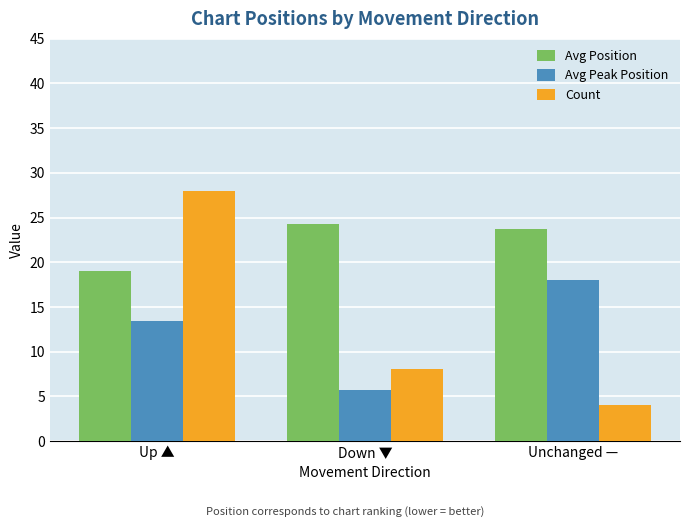

Where is Avg Peak Position nearest to the value 11?

Up ▲